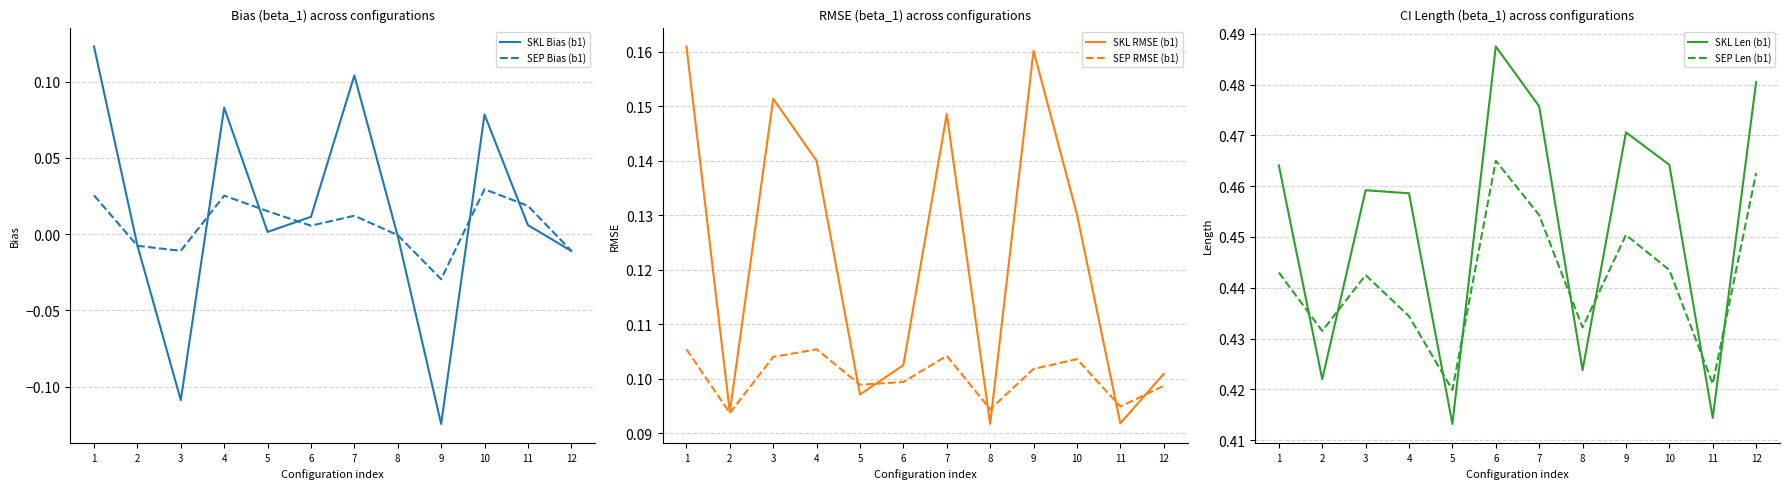

What is the approximate value of SKL Len (b1) at 4?

0.5